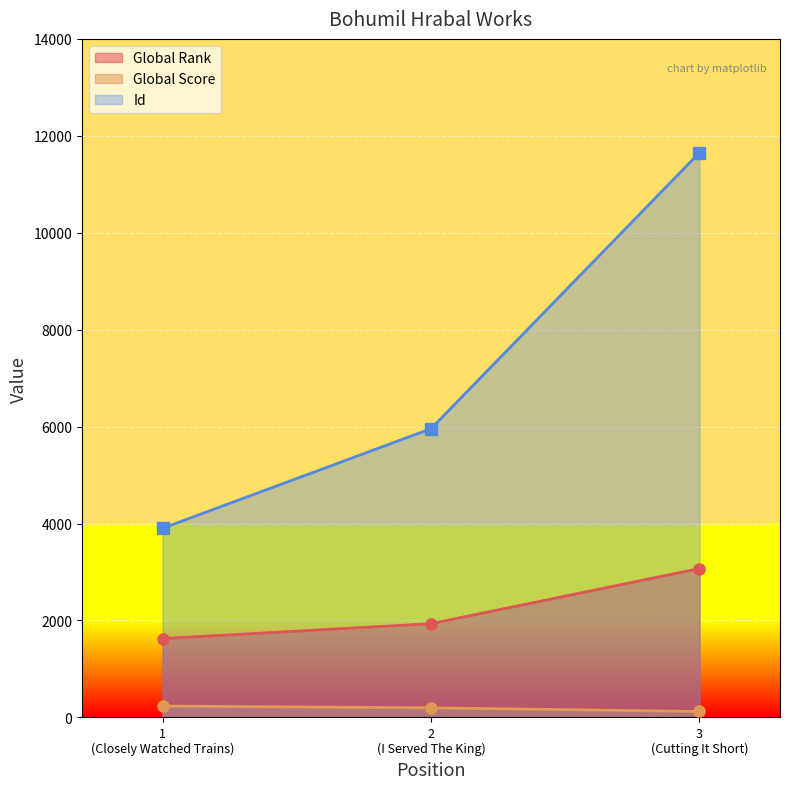

Which category has the highest value across all series?

3
(Cutting It Short)